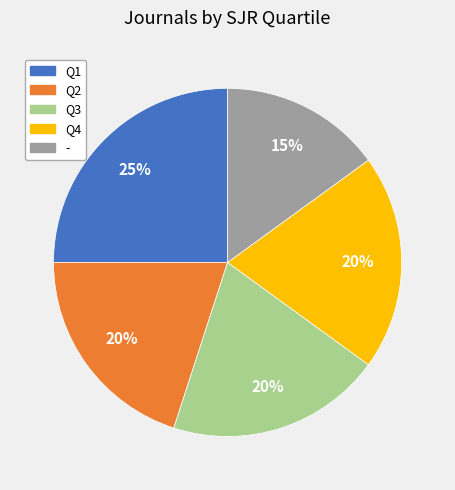

Which category has the biggest portion of the pie?

Q1